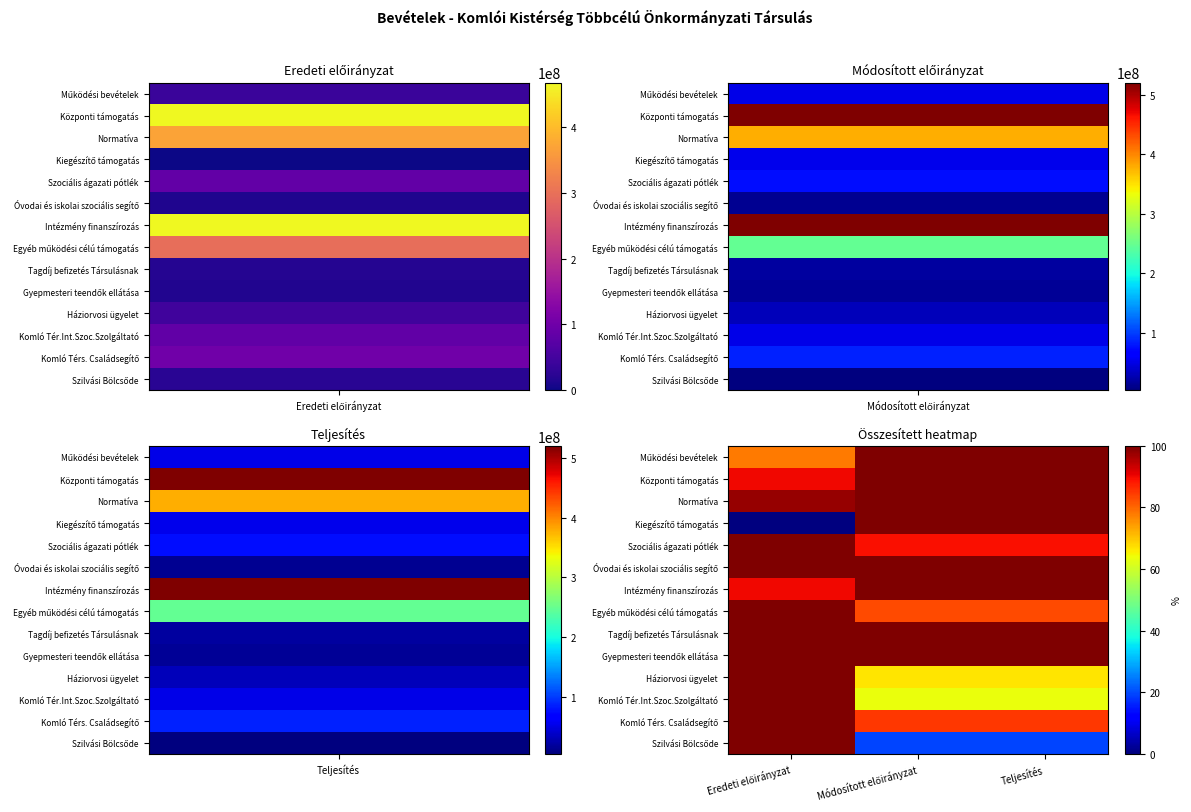

How many data points does each series have?

3